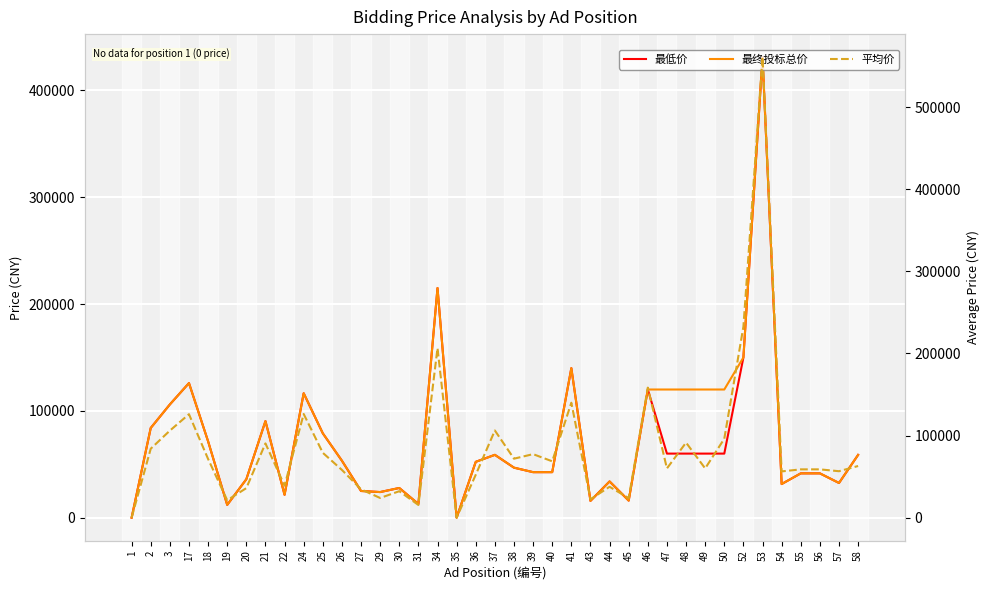

What is the difference between the maximum and minimum values in the 最终投标总价 series?

431150